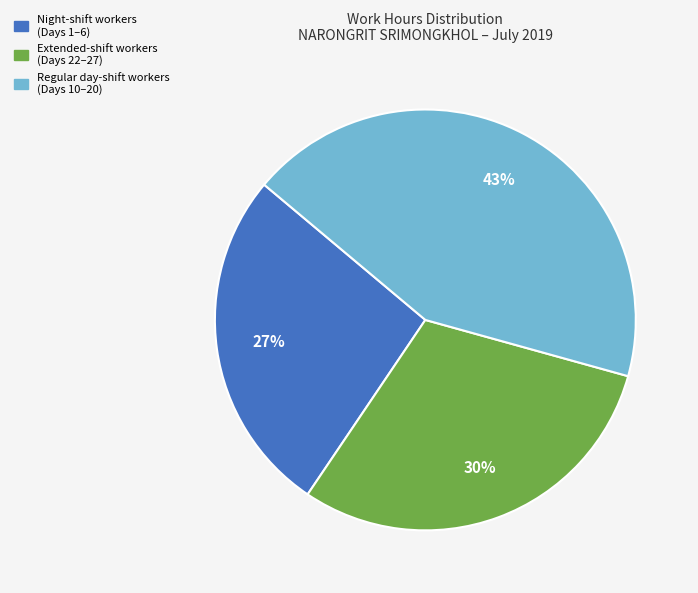

Does any single category account for the majority?

No